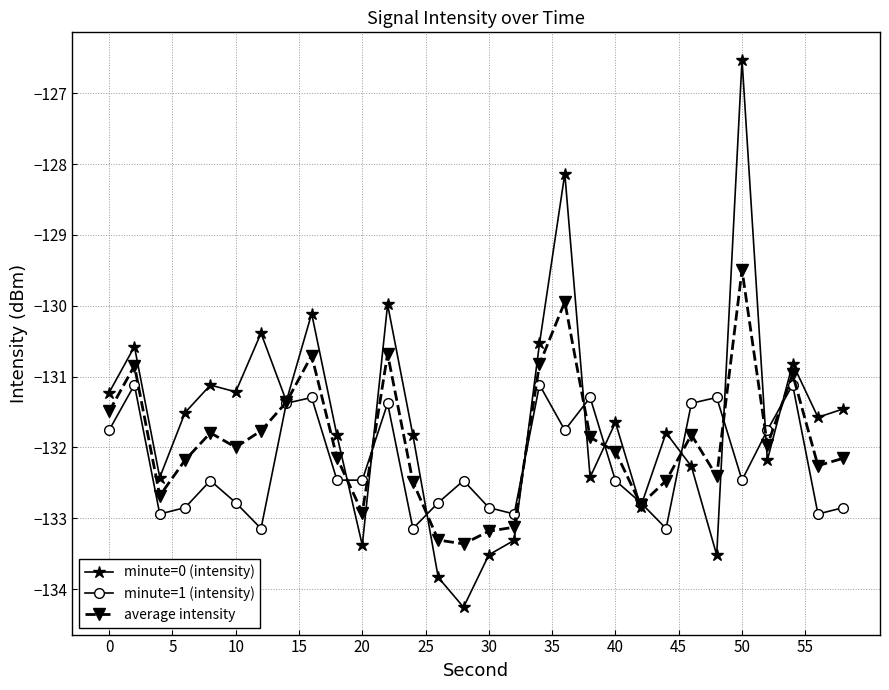

What is the value of the average intensity point at the 3rd from the left?

-132.7